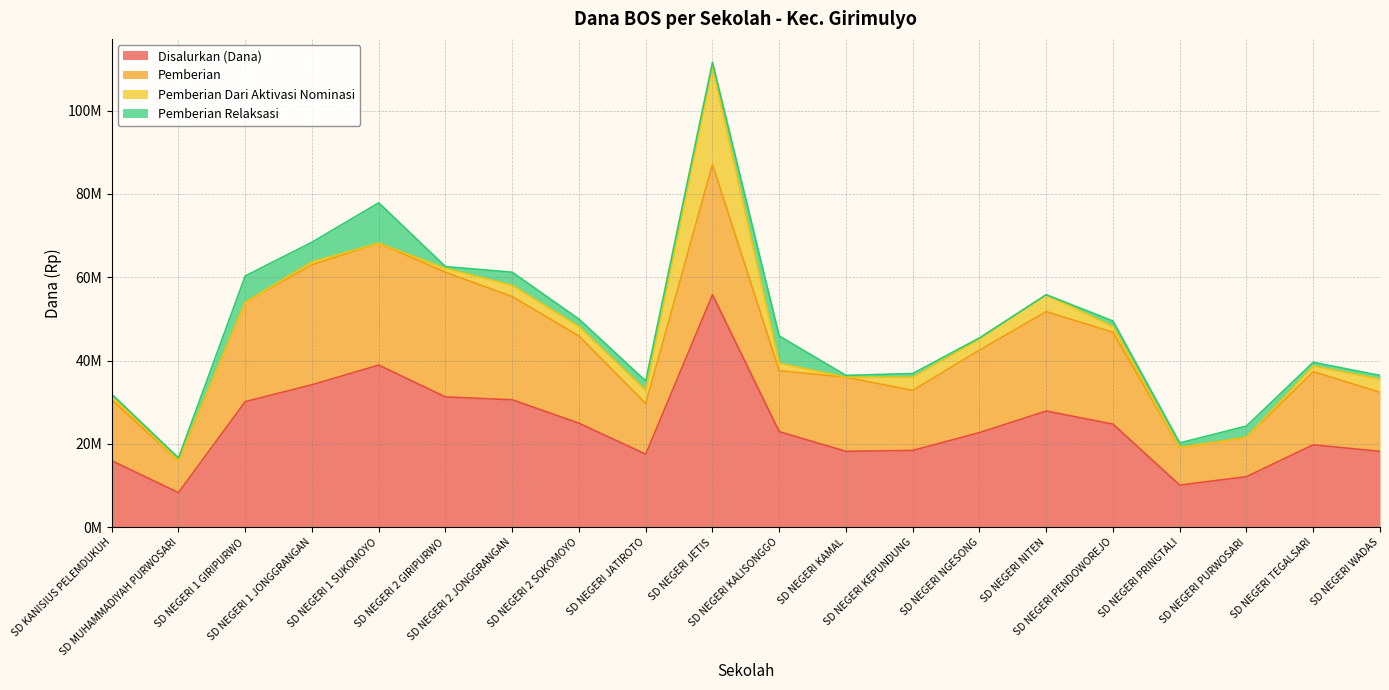

What is the difference between the second highest and second lowest values in the Pemberian Relaksasi series?

6300000